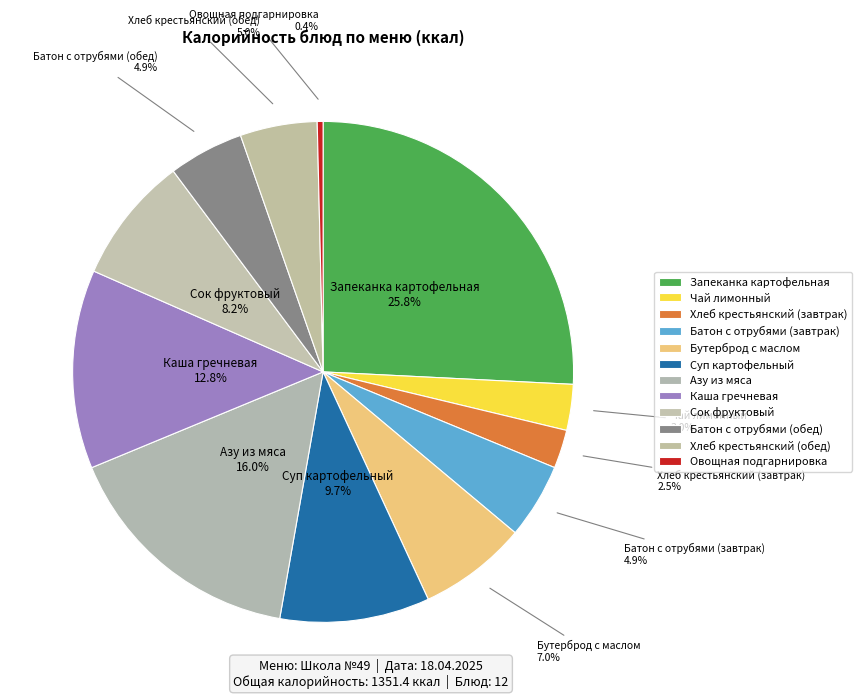

How many slices are in this pie chart?

12